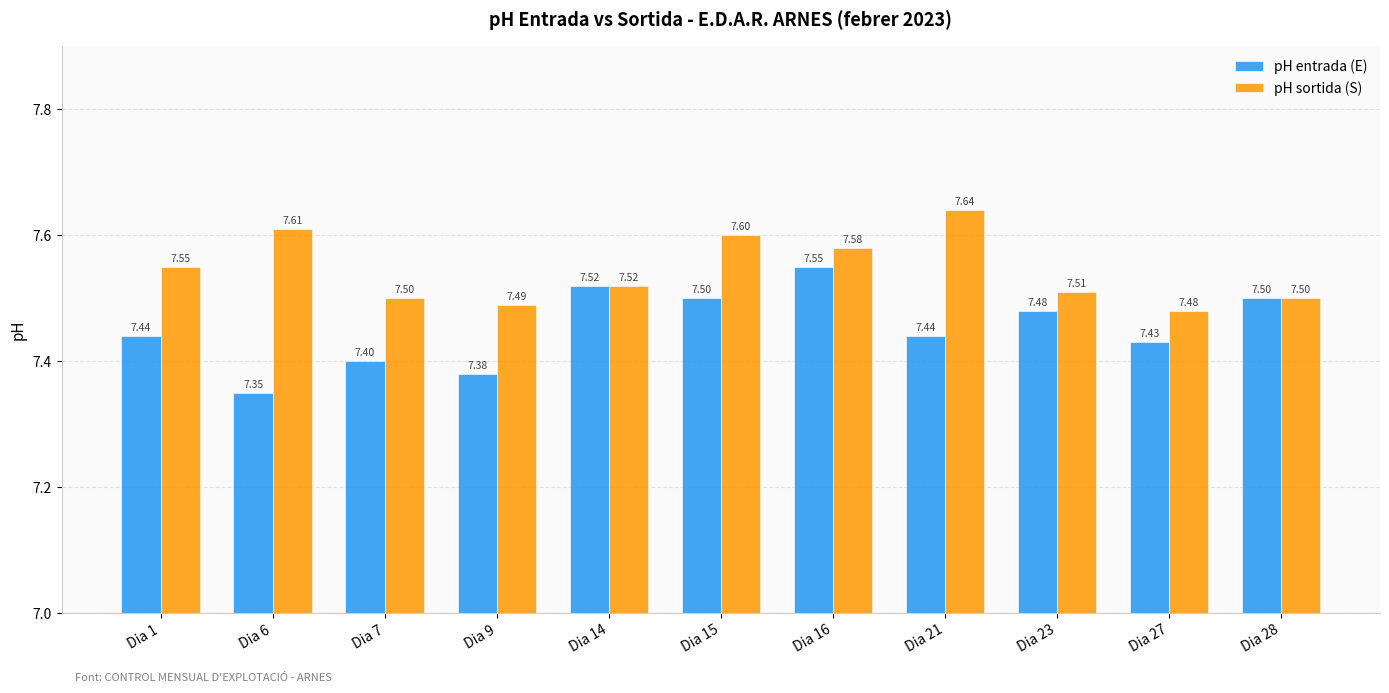

Which series has the largest total across all categories?

pH sortida (S)